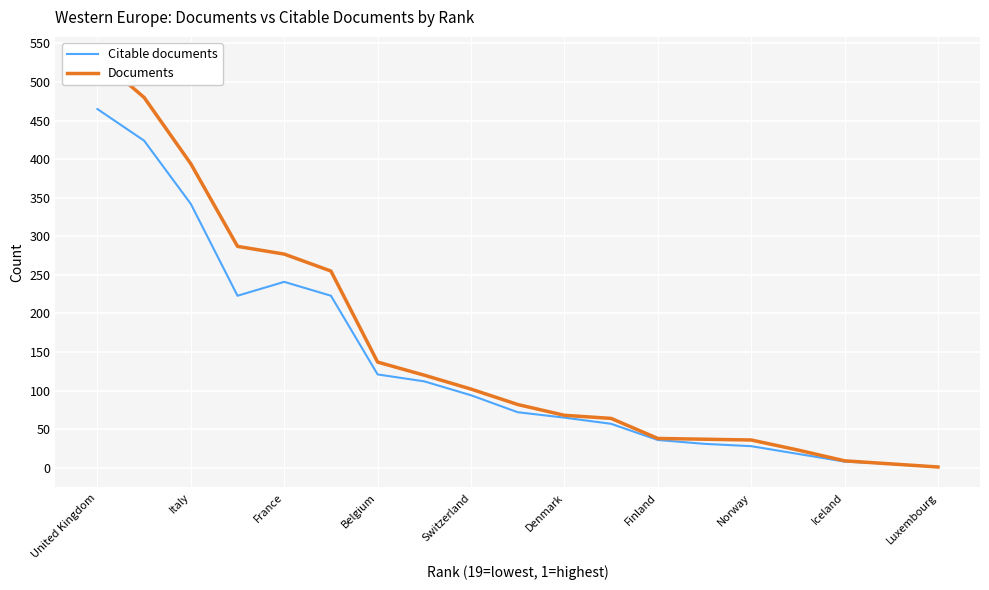

How many values in the Citable documents series are below 72?

9